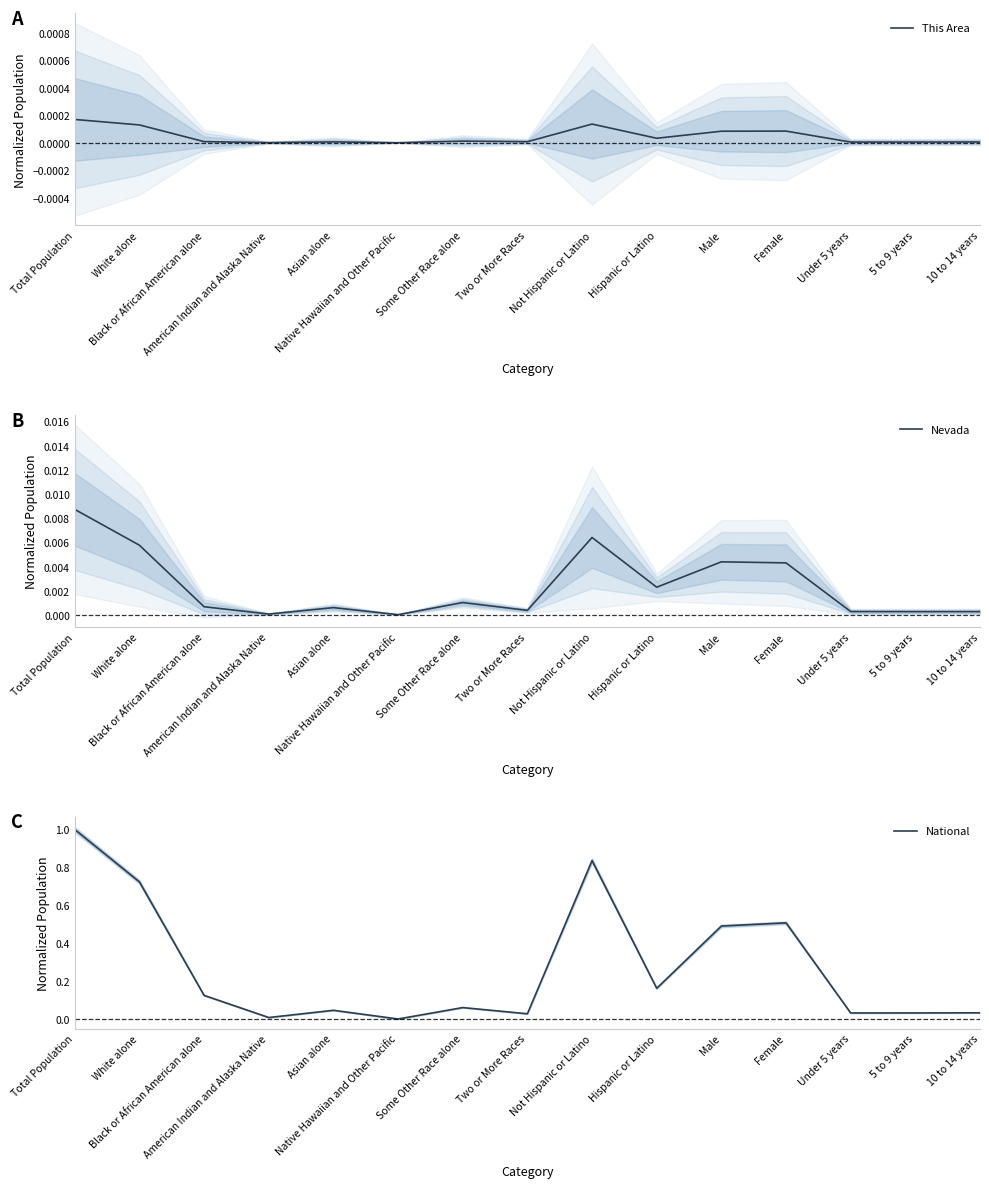

What is the label of the 14th point from the right?

White alone